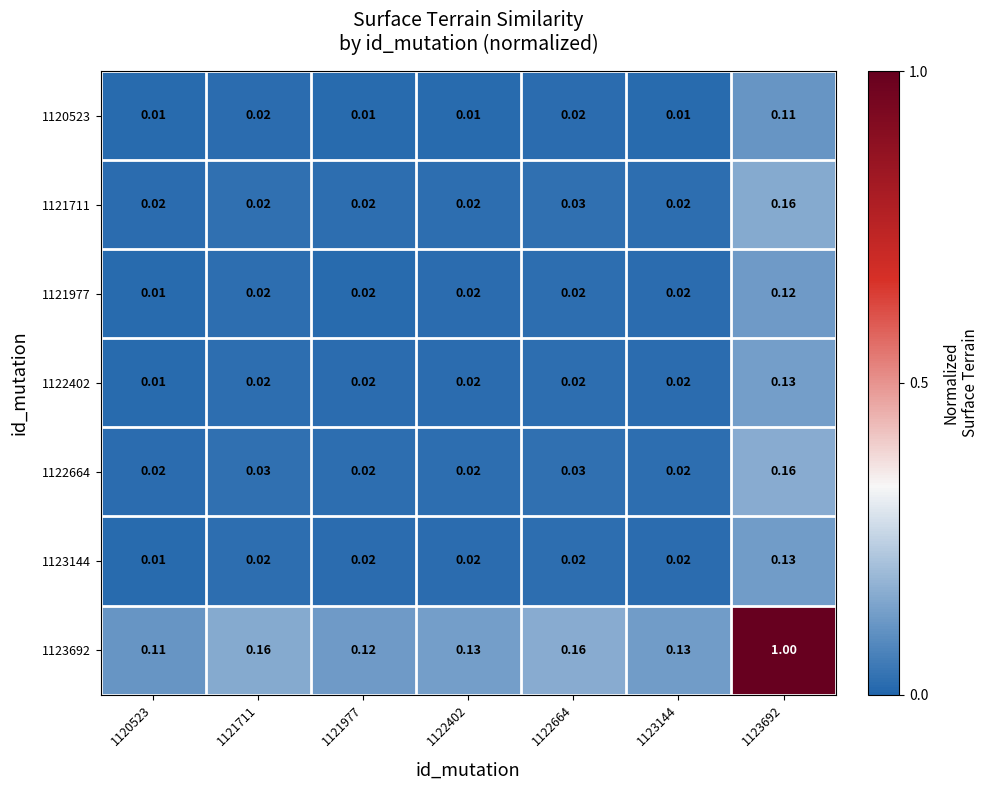

Is the value of 1123144 at 1121711 greater than the value of 1122664 at 1121711?

No